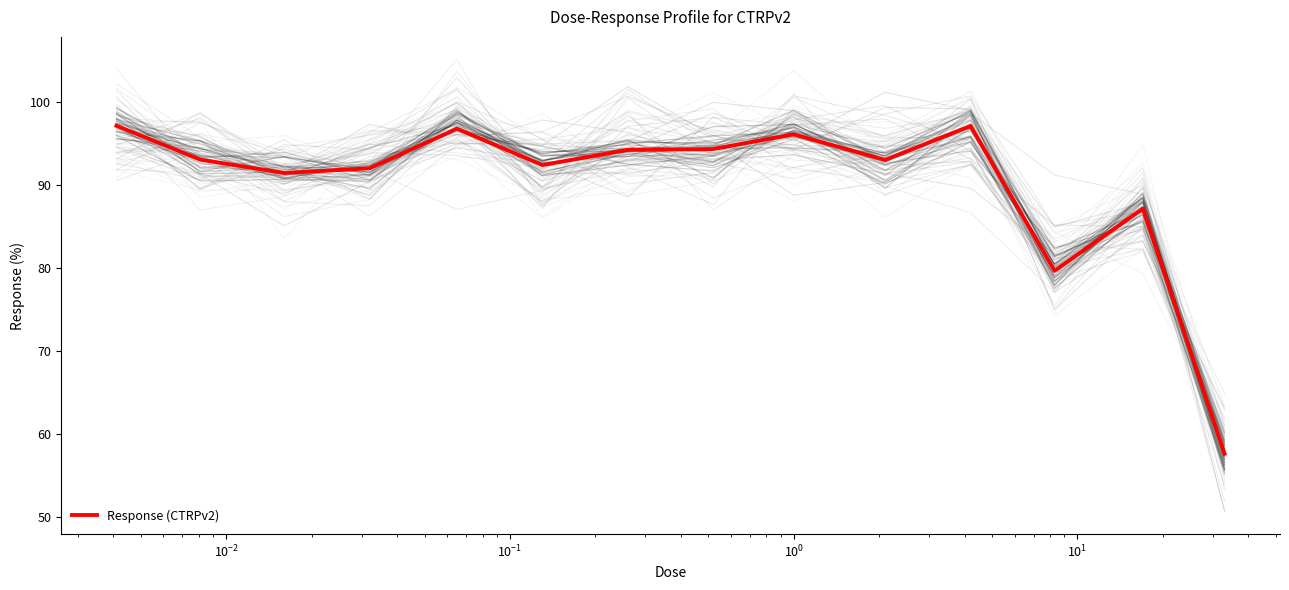

What is the minimum value for Response (CTRPv2)?

57.6